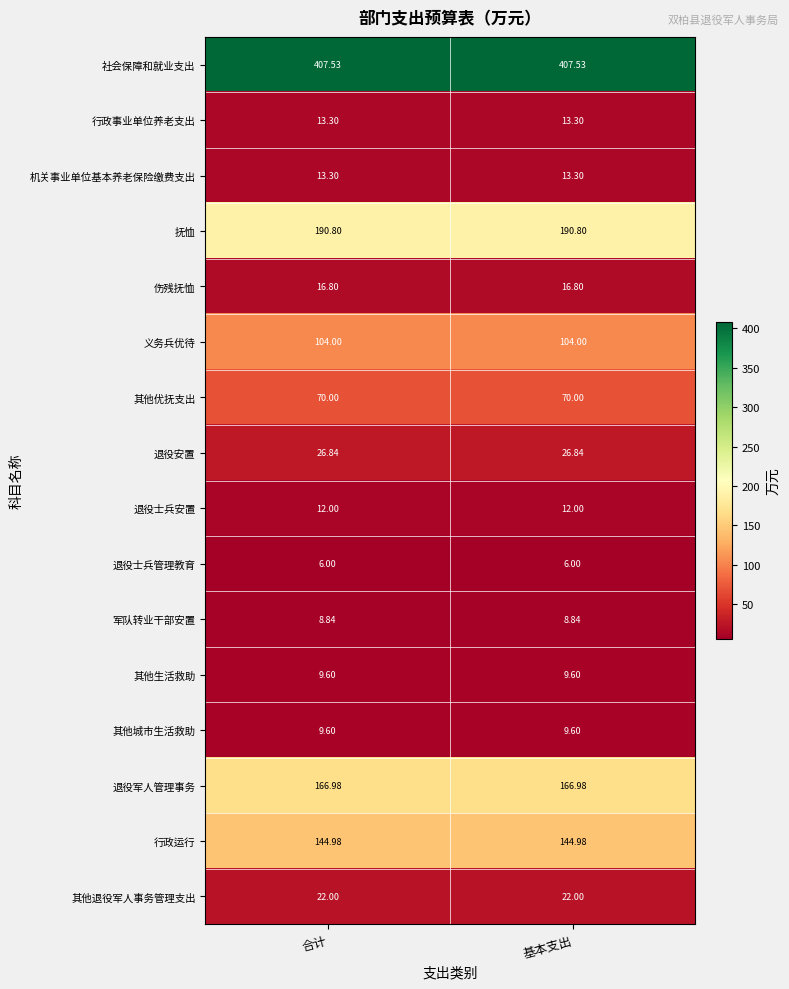

Which series has the largest total across all categories?

社会保障和就业支出